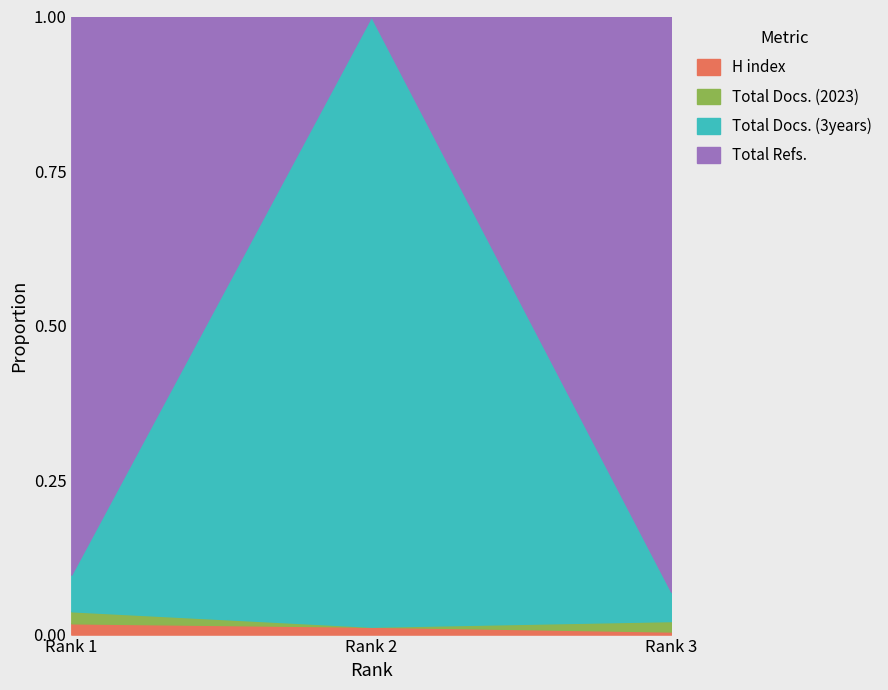

List the labels in order of Total Docs. (2023) value, largest first.

Rank 1, Rank 3, Rank 2